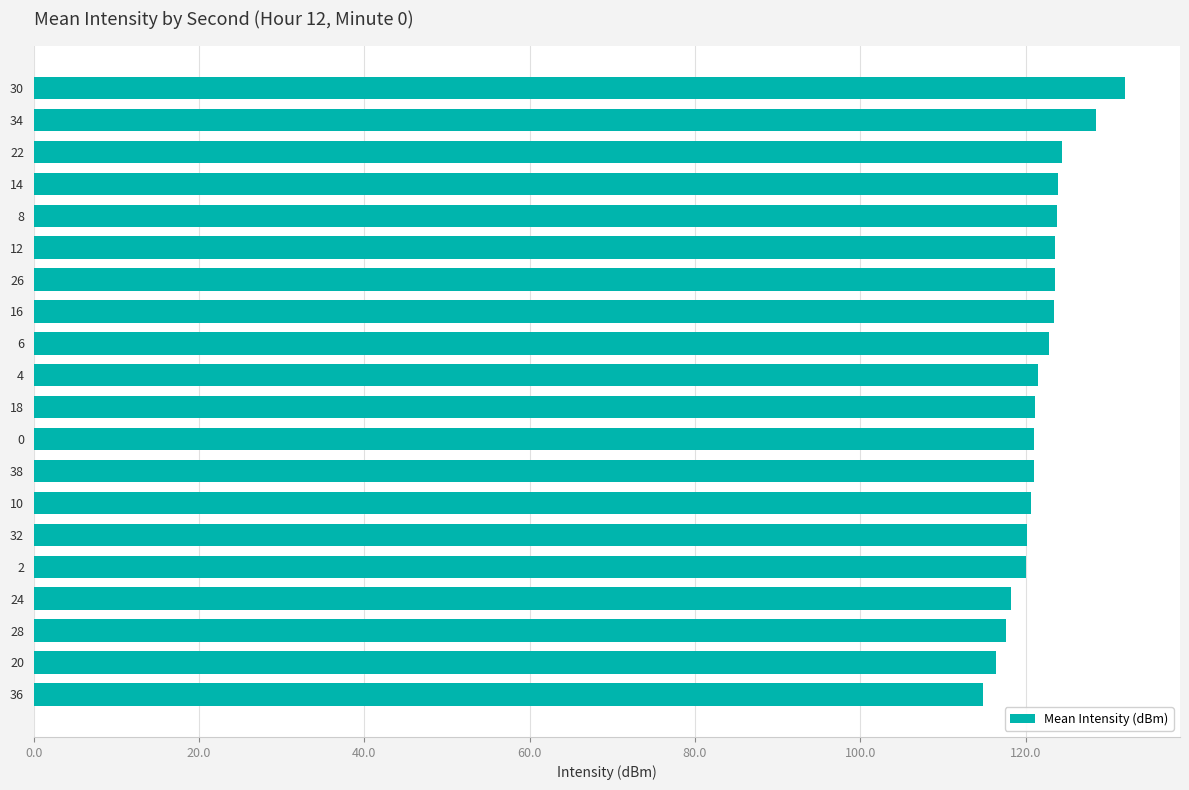

Count the number of categories in the chart.

20